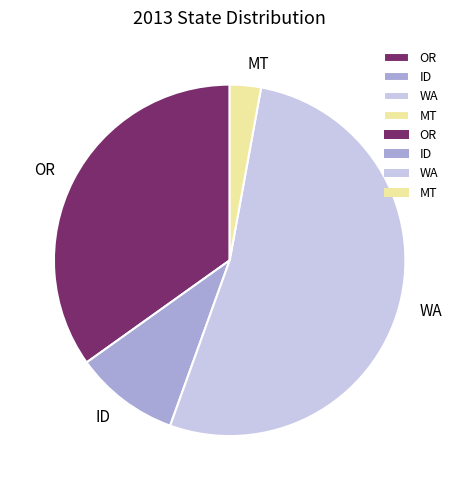

Is it true that OR is 42% of the pie?

False